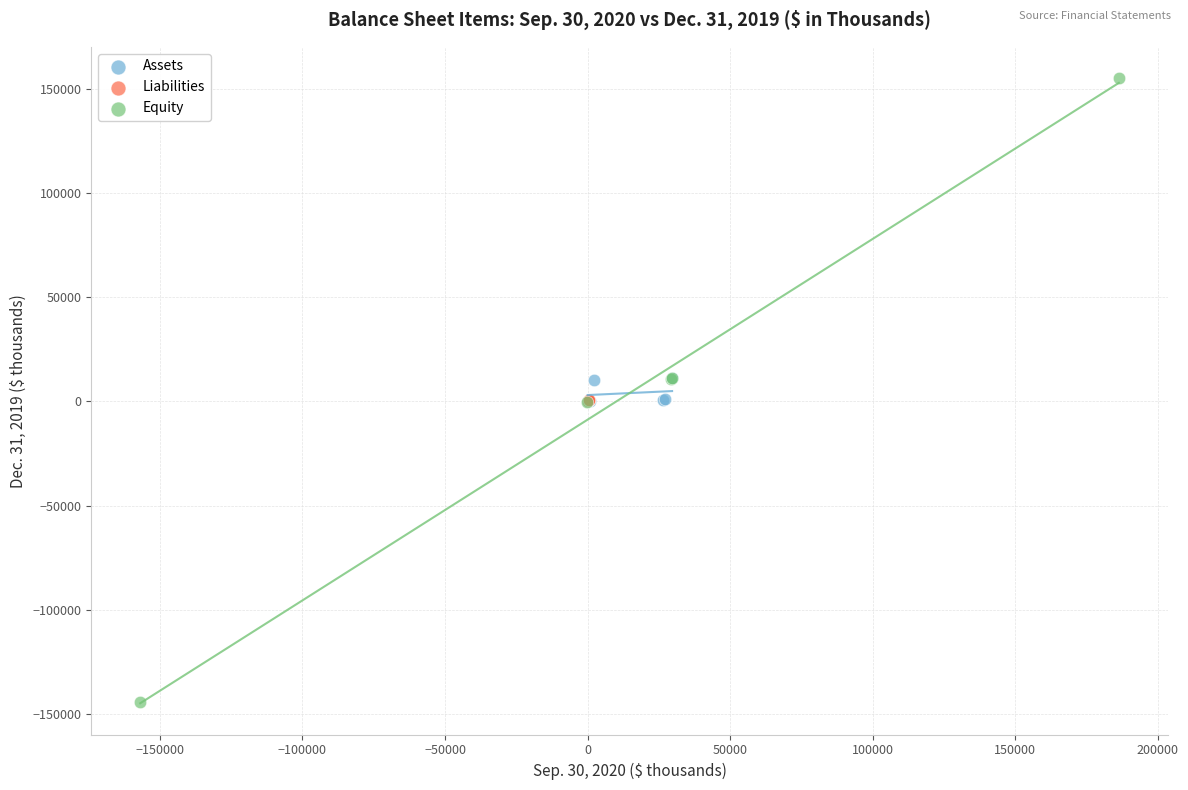

Which series contains the lowest Y value?

Equity